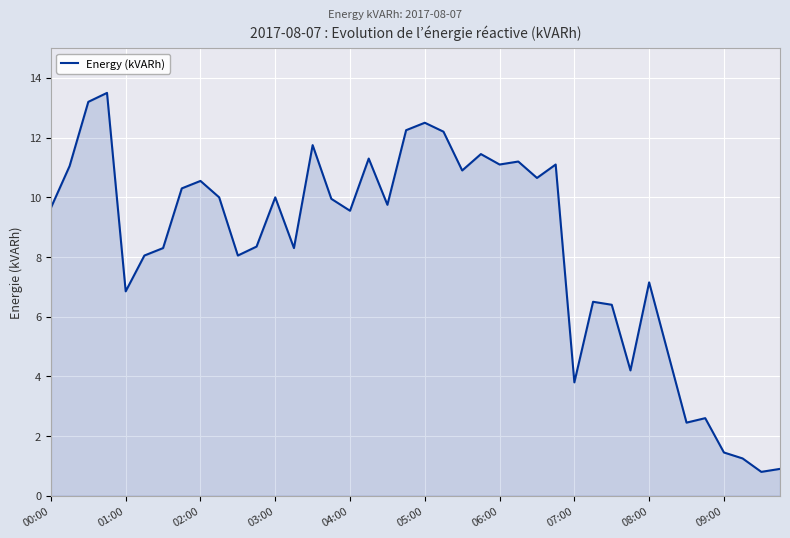

What is the difference between the maximum and minimum values?

12.7